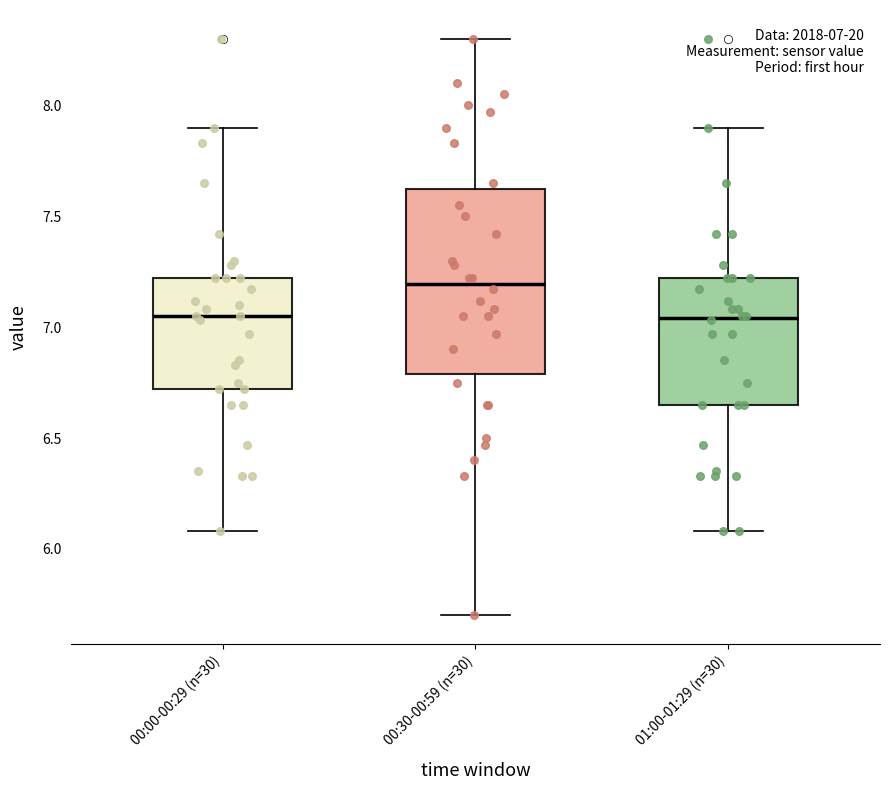

Comparing the boxes themselves (not the whiskers), which one is the tallest?

00:30-00:59 (n=30)